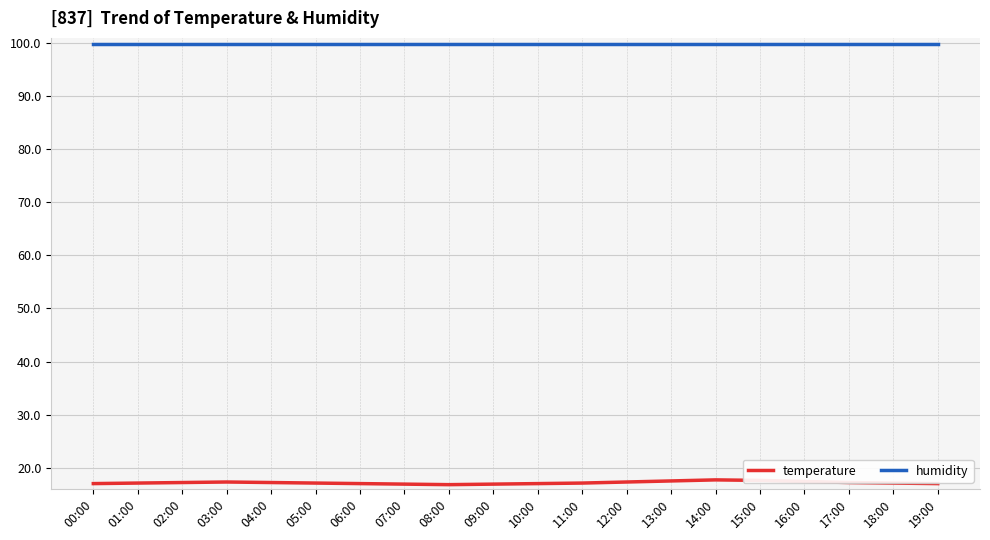

The temperature series shows 5.5 at 00:00. True or false?

False